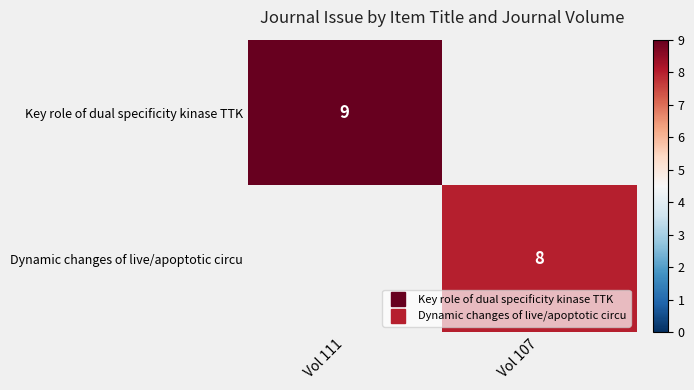

At how many categories does at least one series exceed 8?

1